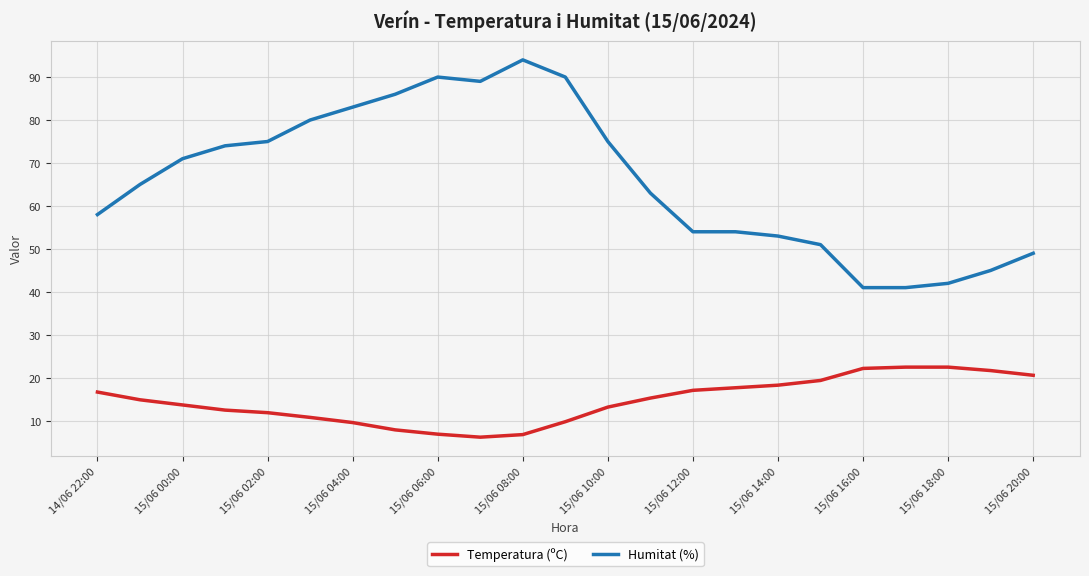

Which series has the largest range (max minus min)?

Humitat (%)